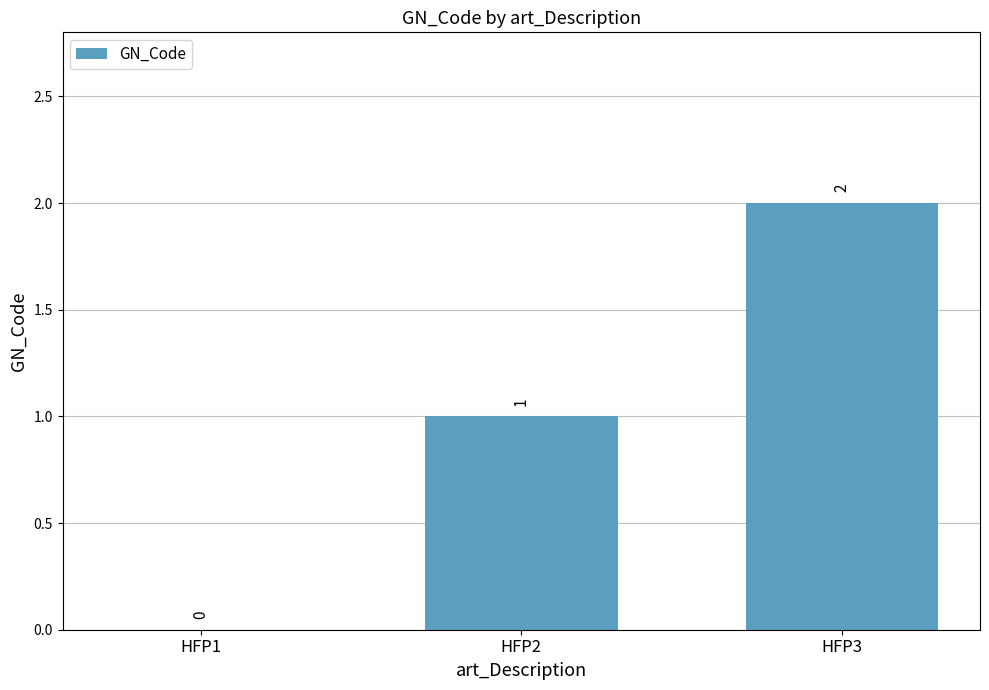

What is the average value?

1